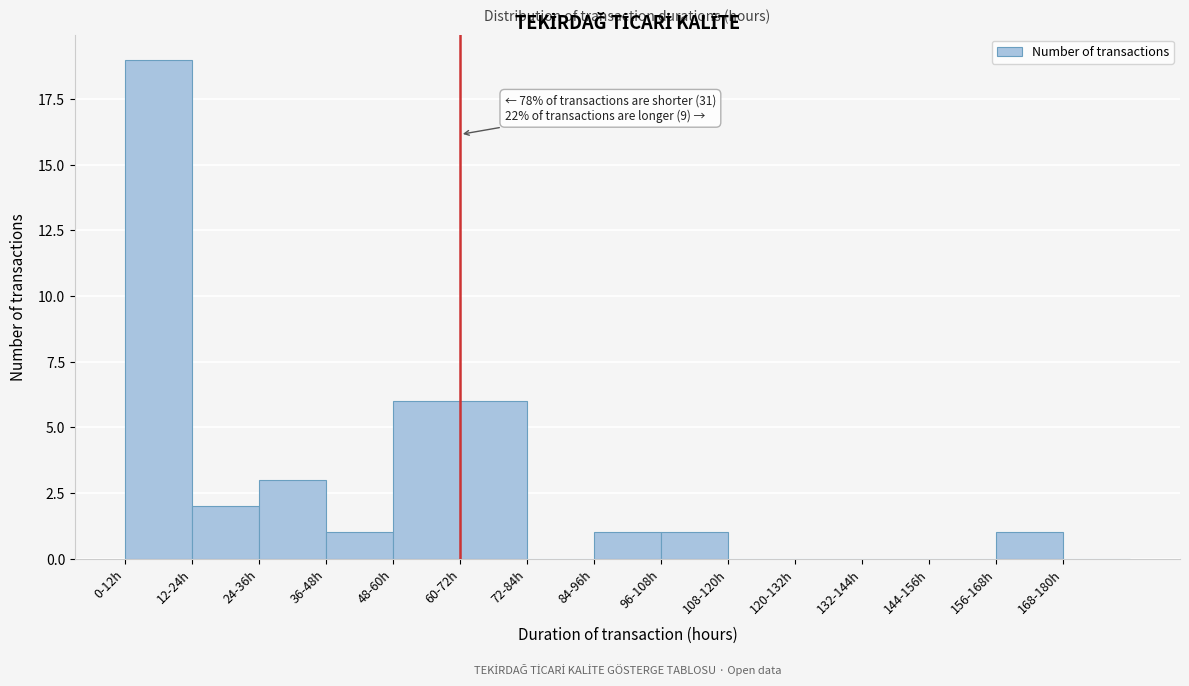

Reading left to right, list all the values displayed in this chart.

0-12h=19	12-24h=2	24-36h=3	36-48h=1	48-60h=6	60-72h=6	72-84h=0	84-96h=1	96-108h=1	108-120h=0	120-132h=0	132-144h=0	144-156h=0	156-168h=1	168-180h=0